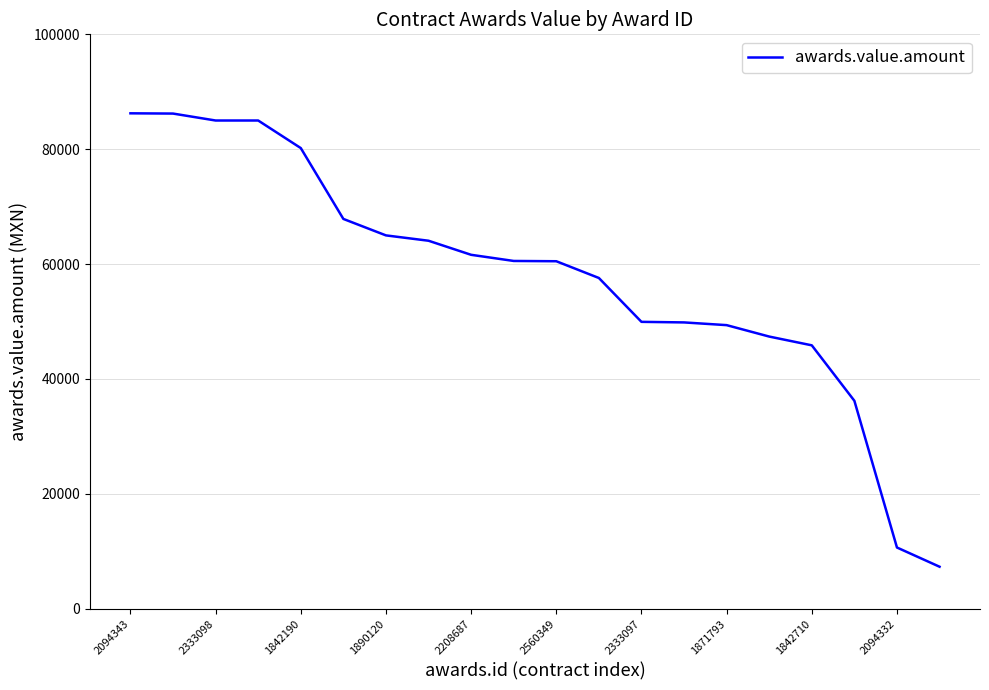

What is the difference between the maximum and minimum values?

78930.0